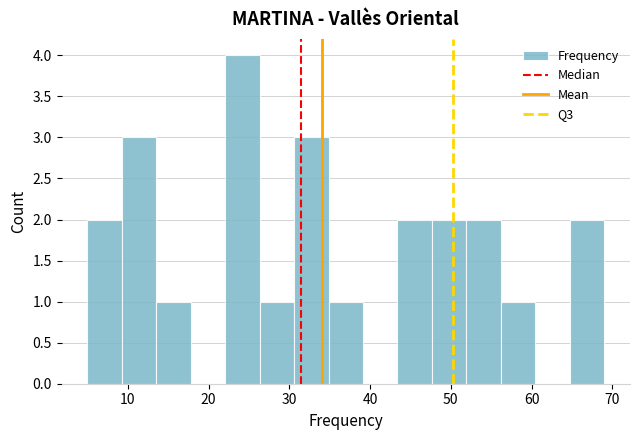

Reading left to right, transcribe this chart: for each bar, give the range it covers on the x-axis and its height. Neither the bar edges nor the heights are printed on the chart, so give them approximately, as read against the axes.

5 to 9: 2
9 to 14: 3
14 to 18: 1
18 to 22: 0
22 to 26: 4
26 to 31: 1
31 to 35: 3
35 to 39: 1
39 to 43: 0
43 to 48: 2
48 to 52: 2
52 to 56: 2
56 to 60: 1
60 to 65: 0
65 to 69: 2